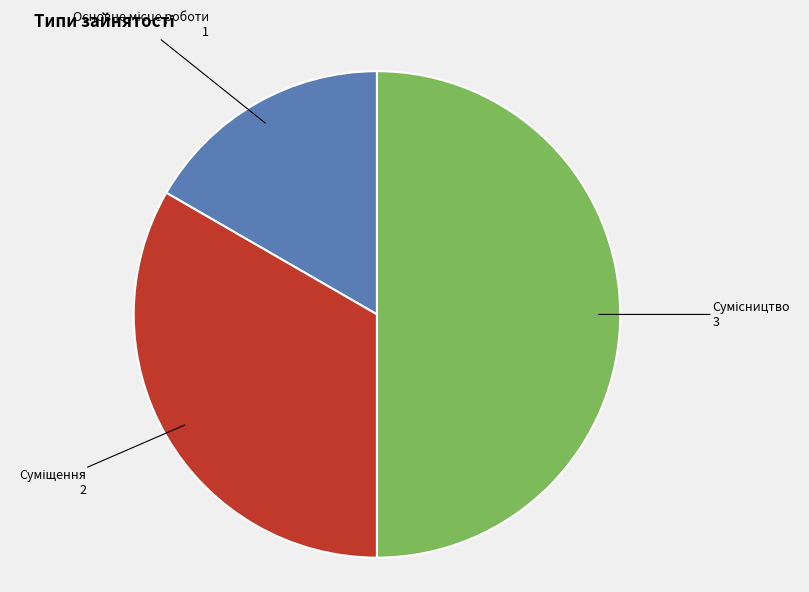

Rank the categories by value from highest to lowest.

Сумісництво, Суміщення, Основне місце роботи